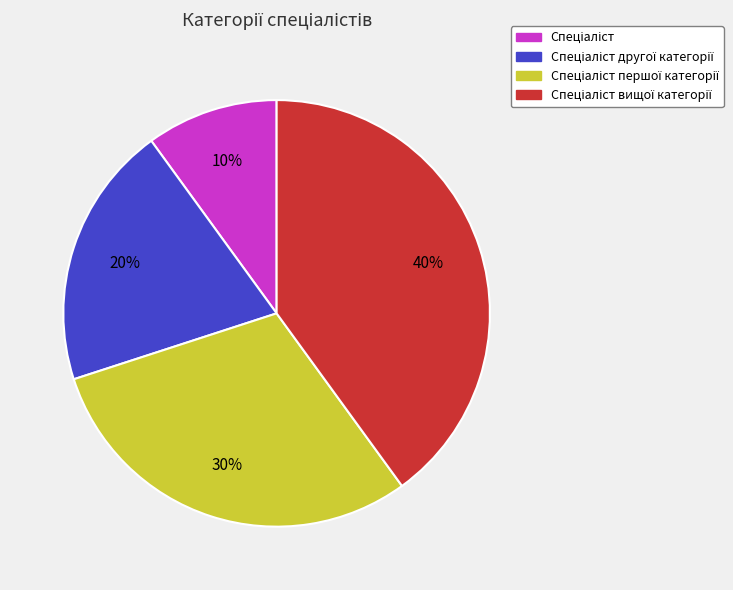

Does any single category account for the majority?

No